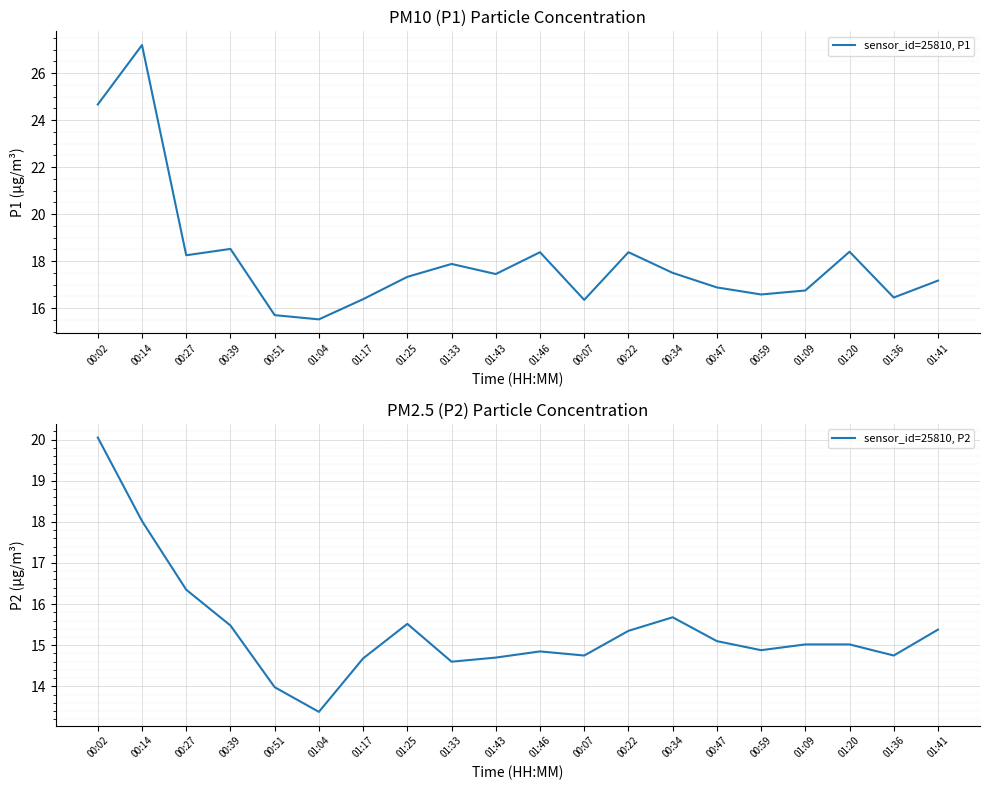

Which series has the largest range (max minus min)?

sensor_id=25810, P1